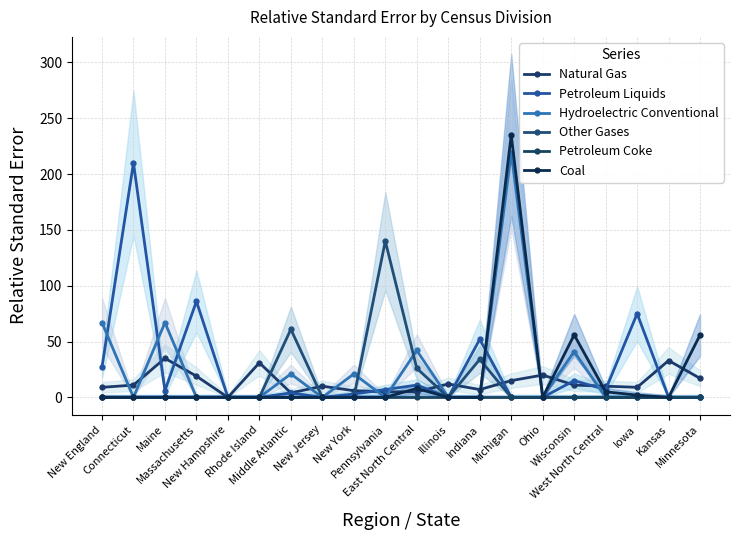

List the labels in order of Other Gases value, largest first.

Pennsylvania, Middle Atlantic, Indiana, East North Central, New England, Connecticut, Maine, Massachusetts, New Hampshire, Rhode Island, New Jersey, New York, Illinois, Michigan, Ohio, Wisconsin, West North Central, Iowa, Kansas, Minnesota